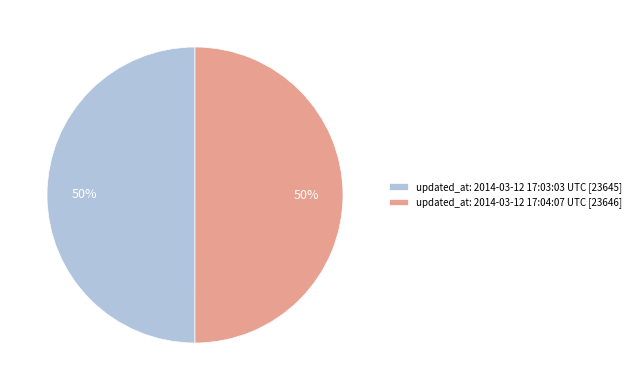

What percentage is the updated_at: 2014-03-12 17:04:07 UTC slice, to the nearest percent?

50%